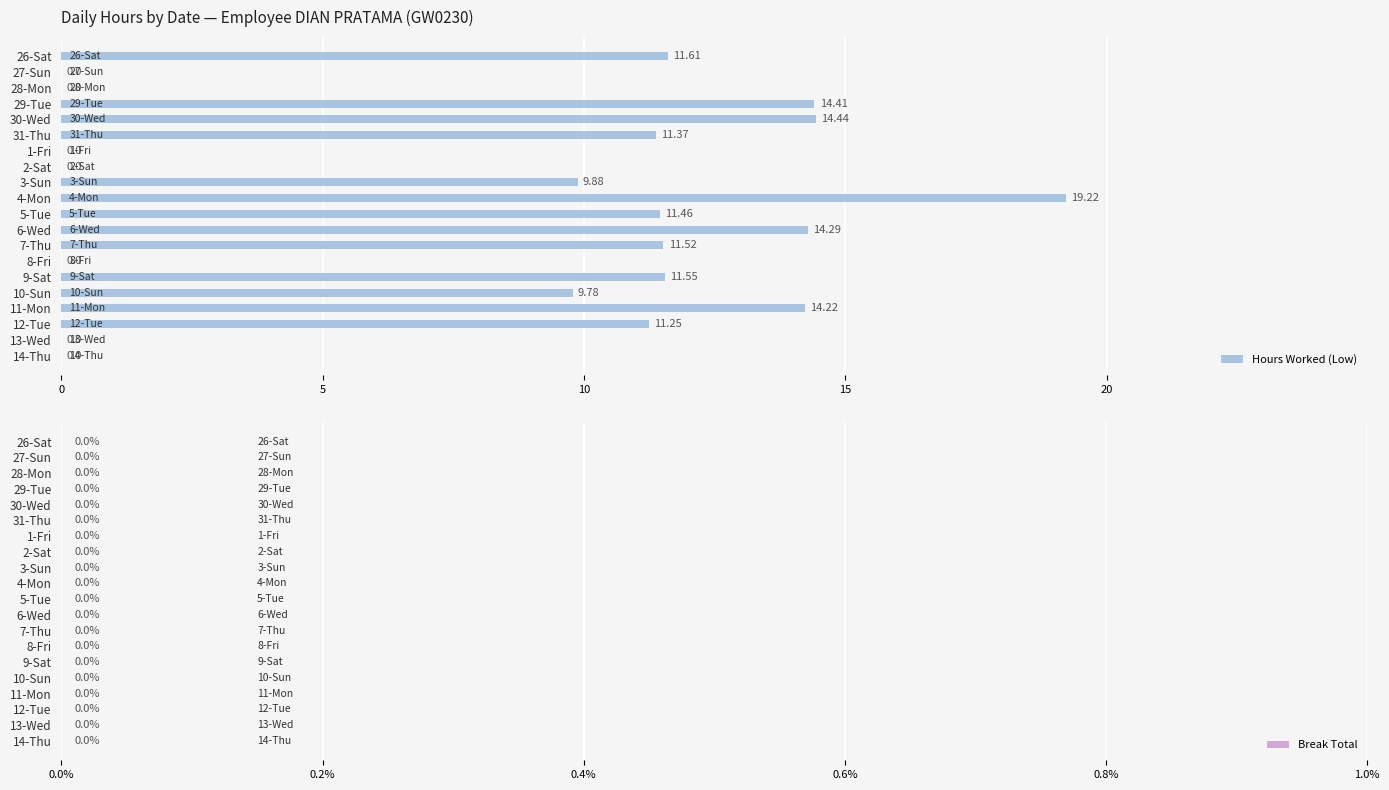

What is the sum of the values at 30-Wed and 31-Thu?

25.8